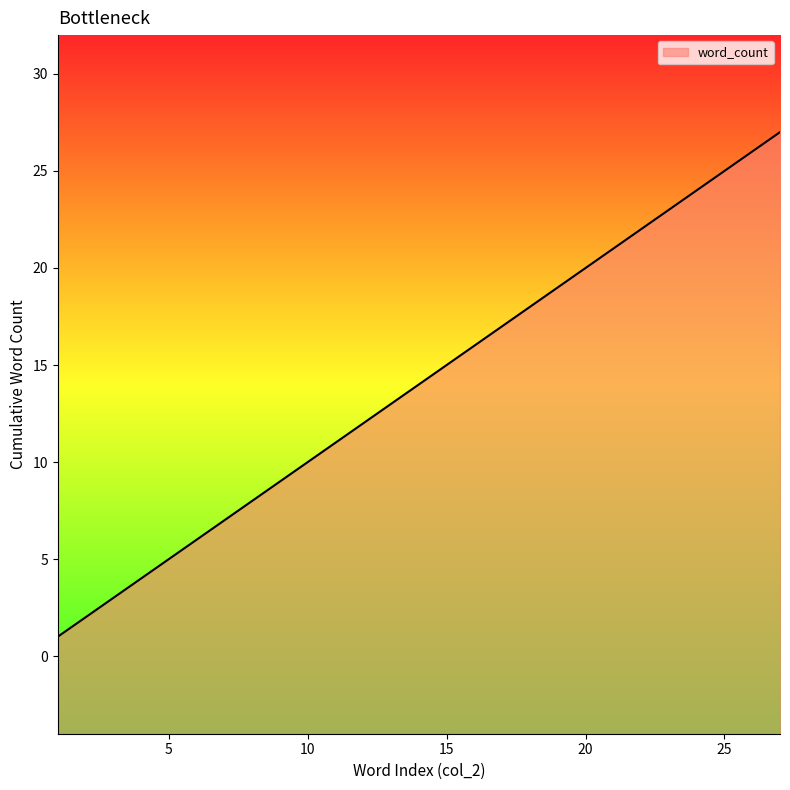

What is the difference between the values at 9 and 21?

12